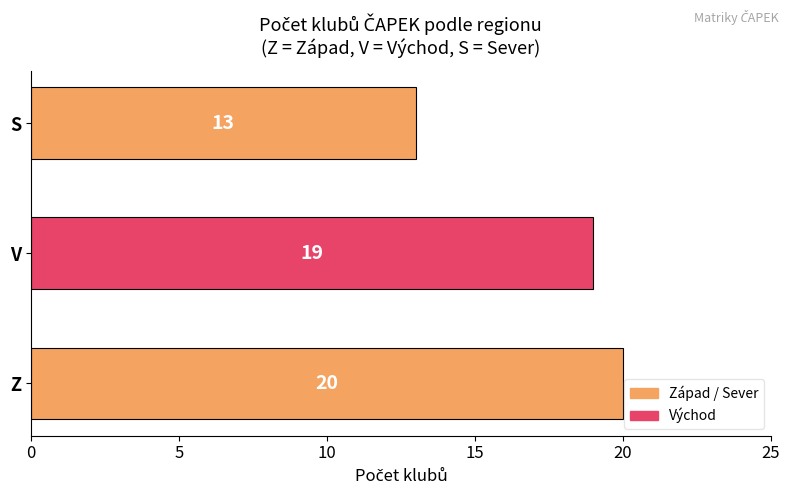

What is the approximate value at Z?

20